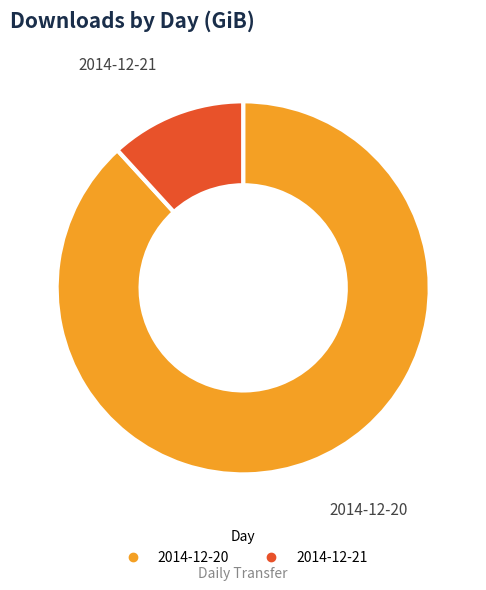

Do 2014-12-21 and 2014-12-20 together represent more than half of the pie?

Yes